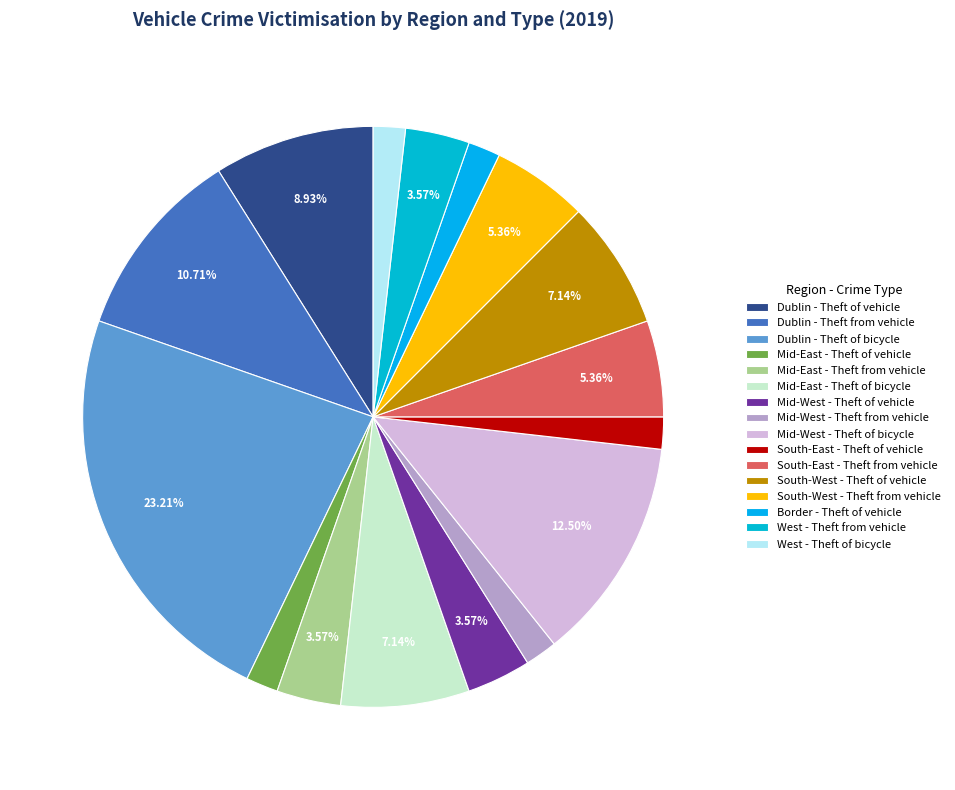

How many segments does this pie chart have?

16